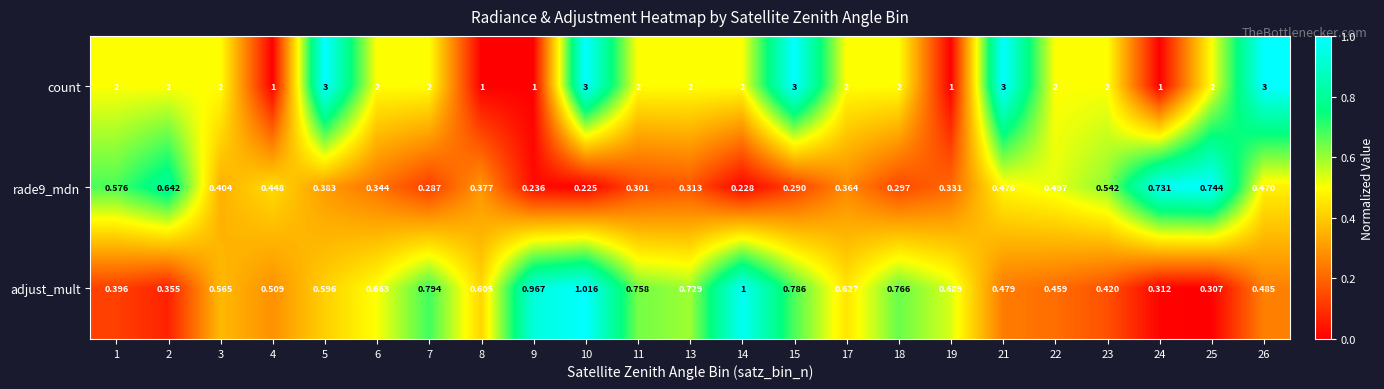

Which series has the largest range (max minus min)?

count